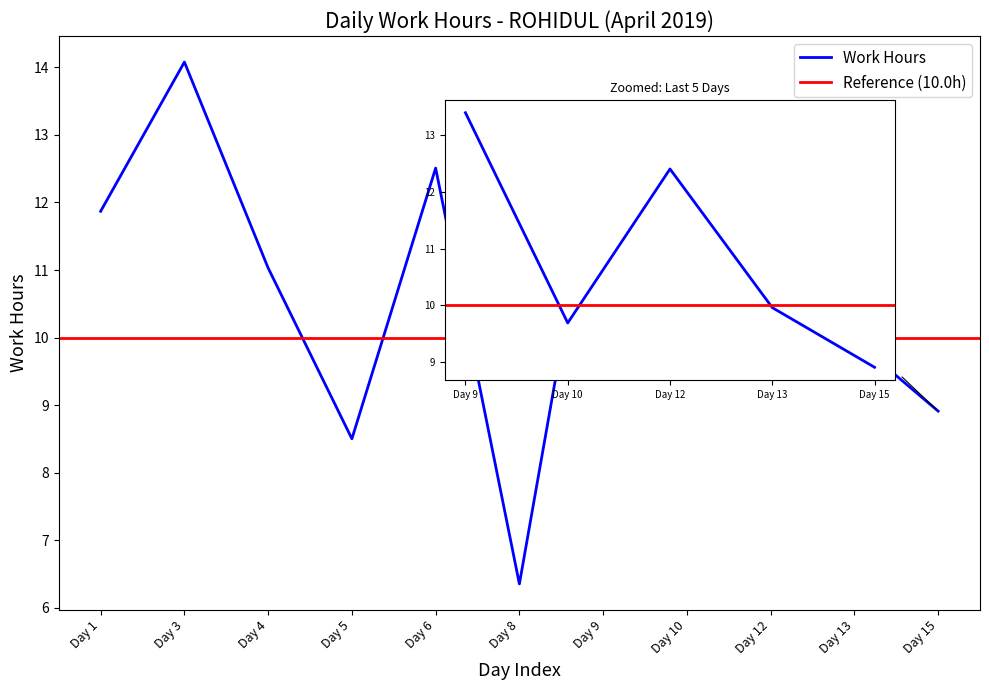

At which label does the data first exceed 11?

Day 1